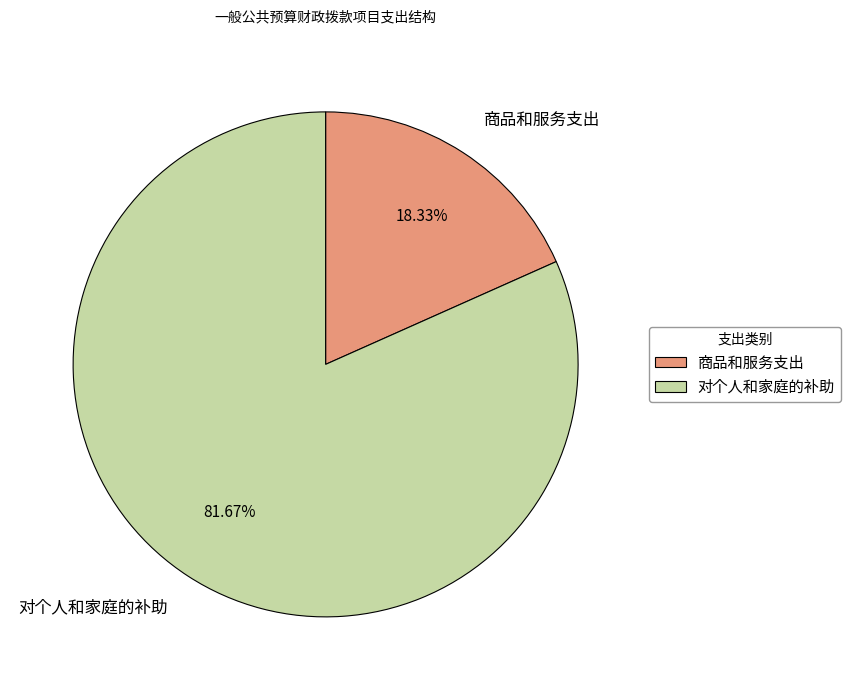

Rank the categories by value from lowest to highest.

商品和服务支出, 对个人和家庭的补助